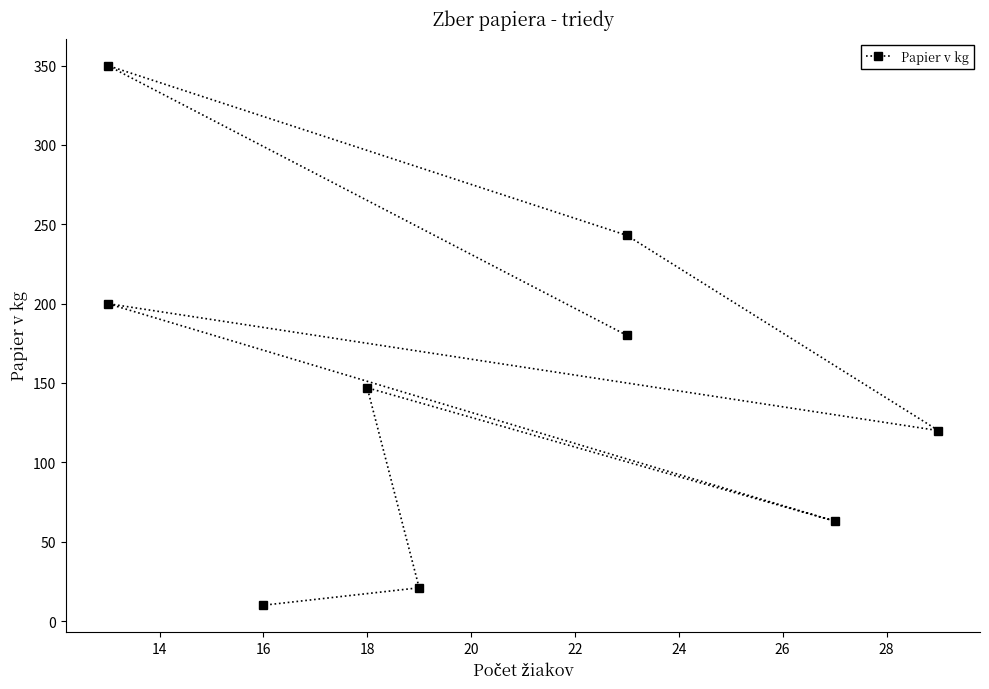

What is the value of the 8th point from the left?

21